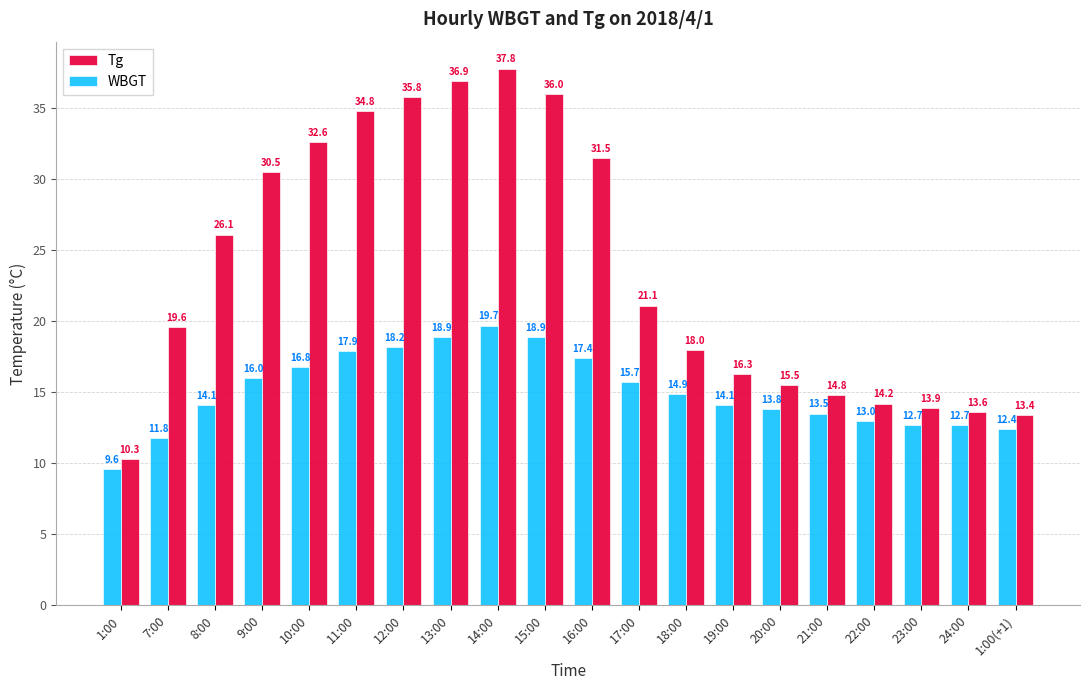

Reading left to right, what are all the values shown in this chart?

Tg: 10.3	19.6	26.1	30.5	32.6	34.8	35.8	36.9	37.8	36.0	31.5	21.1	18.0	16.3	15.5	14.8	14.2	13.9	13.6	13.4
WBGT: 9.6	11.8	14.1	16.0	16.8	17.9	18.2	18.9	19.7	18.9	17.4	15.7	14.9	14.1	13.8	13.5	13.0	12.7	12.7	12.4